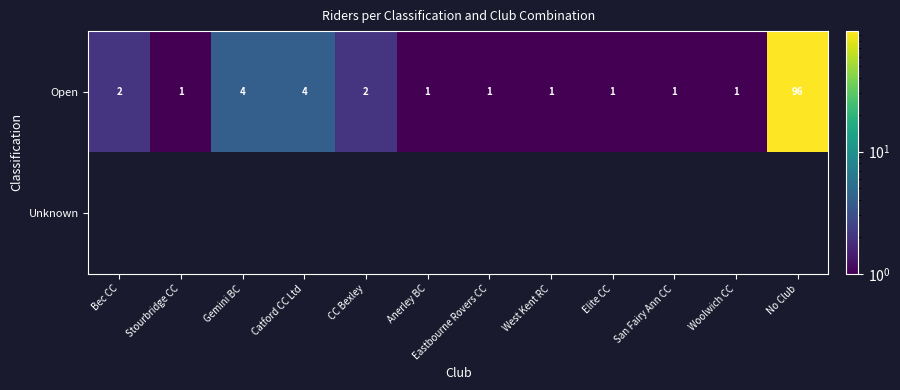

At how many categories does at least one series exceed 35?

1